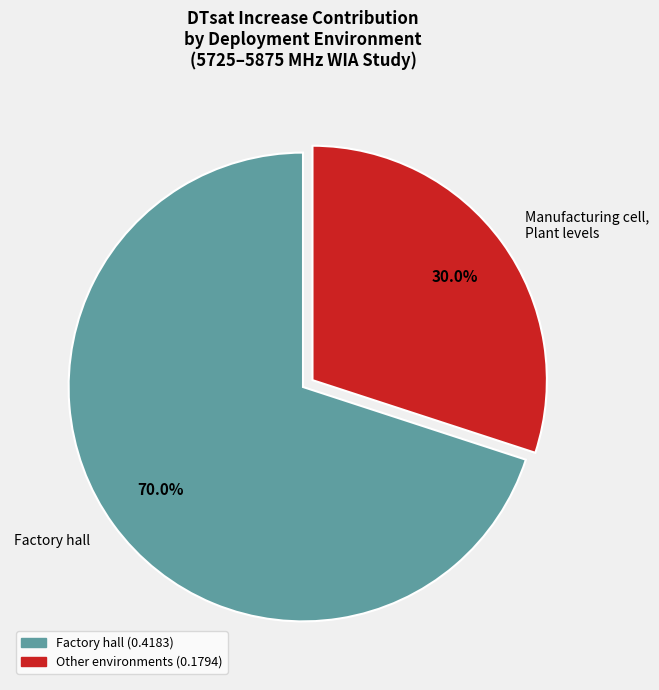

How many segments does this pie chart have?

2